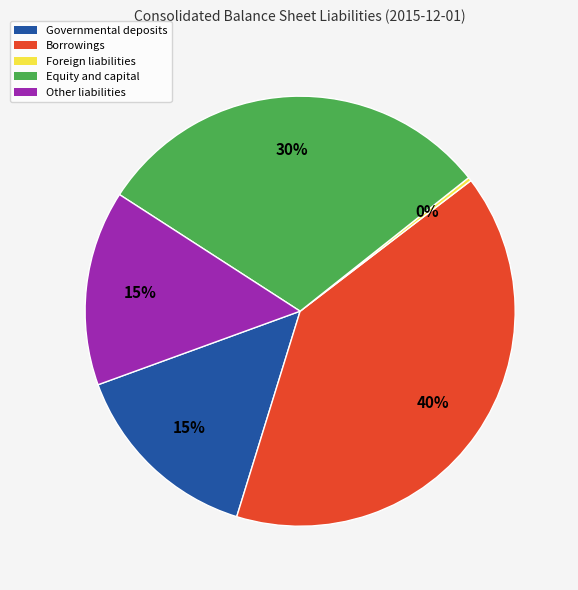

Is there a majority slice in this chart?

No